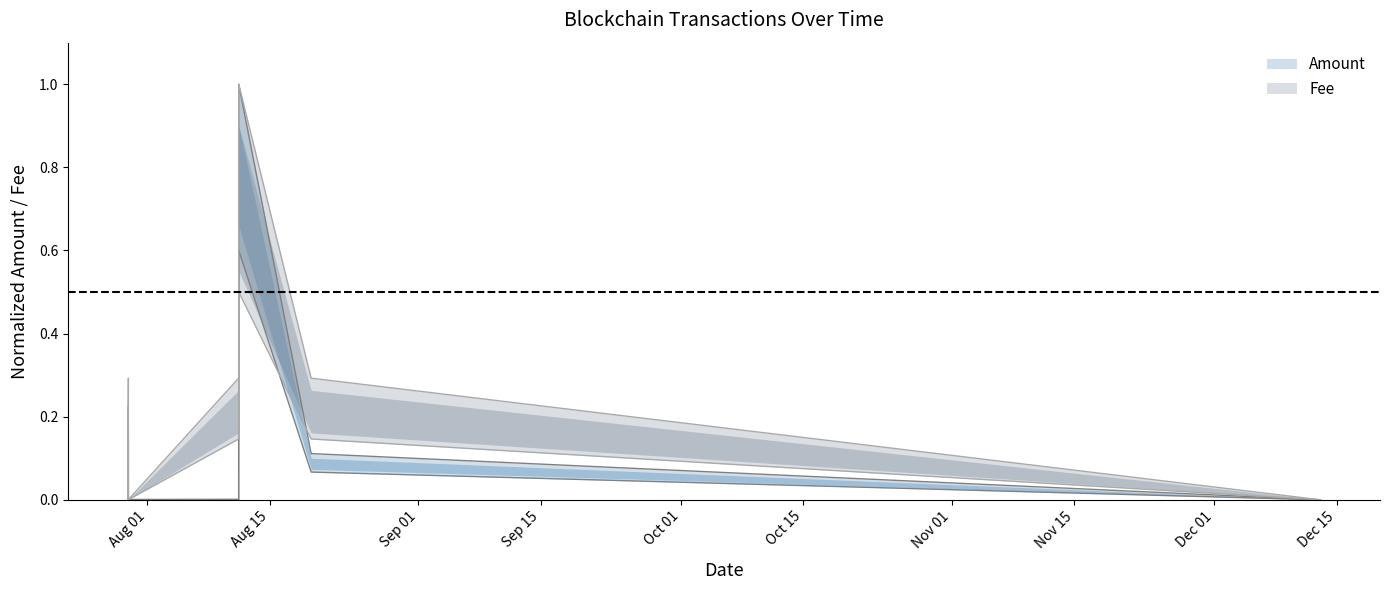

Rank the series by their average value, from lowest to highest.

Amount, Fee